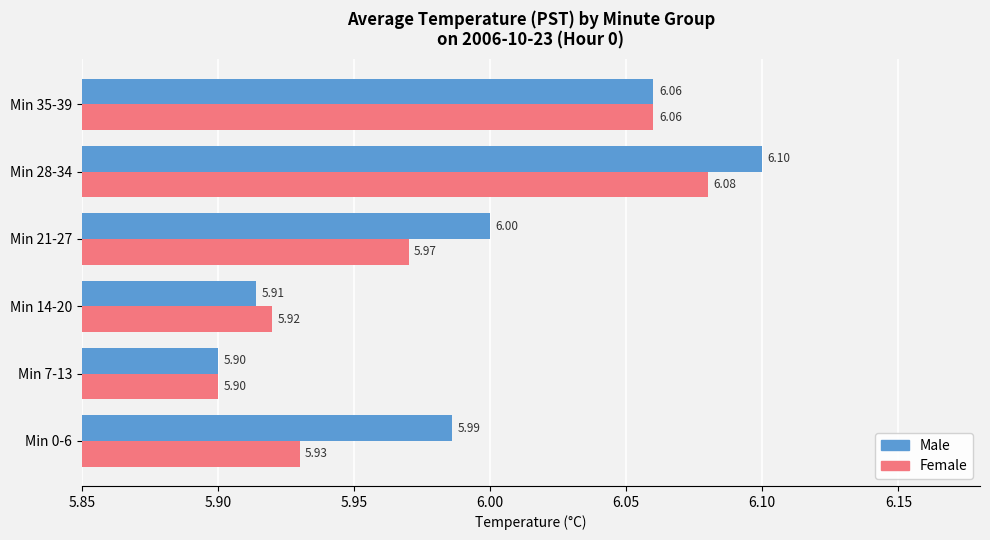

Rank the series by their average value, from lowest to highest.

Female, Male